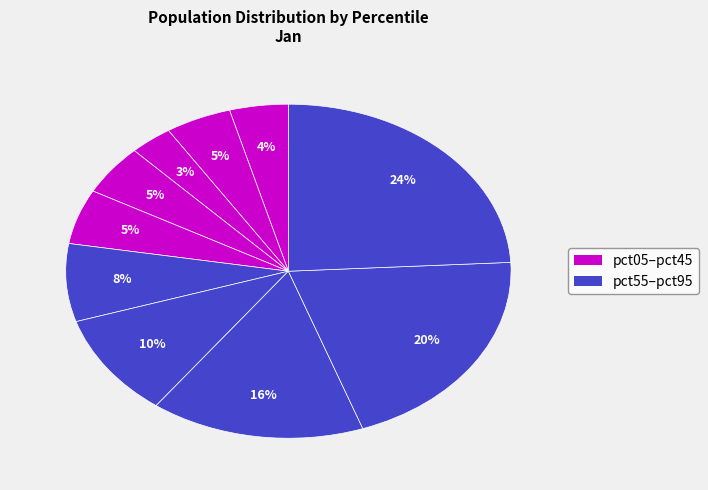

What is the largest slice in the pie chart?

pct95